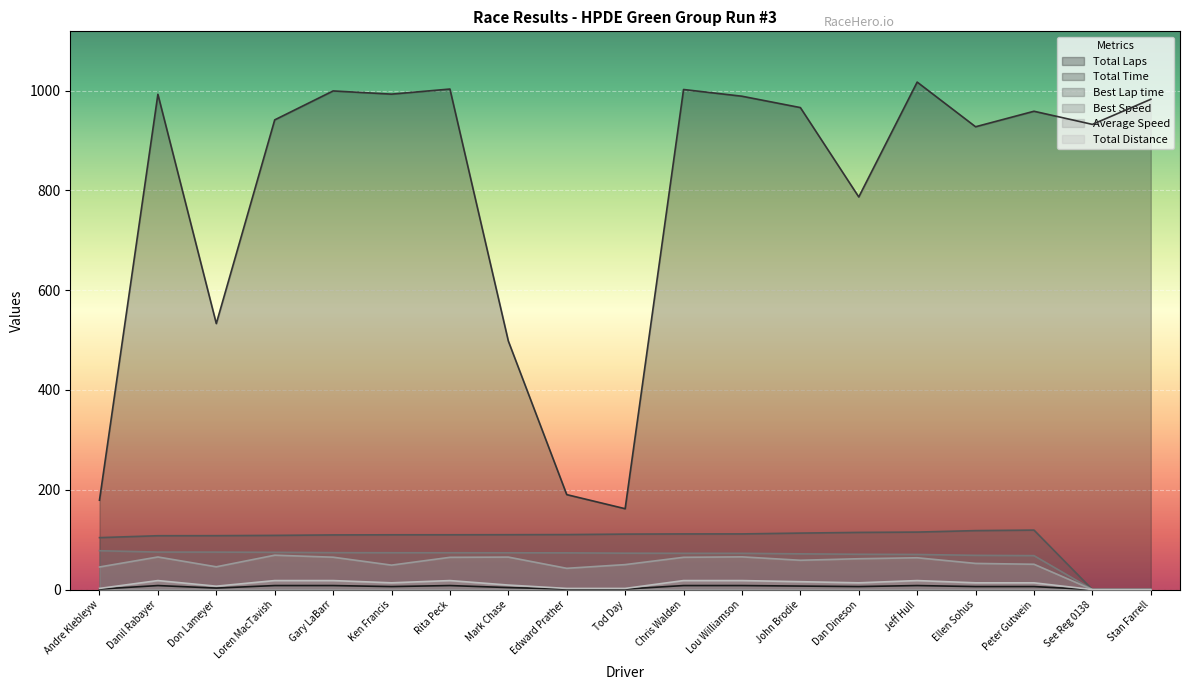

Reading left to right, extract all data points from this chart.

Total Laps: 1.0	8.0	3.0	8.0	8.0	6.0	8.0	4.0	1.0	1.0	8.0	8.0	7.0	6.0	8.0	6.0	6.0	0.0	0.0
Total Time: 179.1	992.5	533.0	941.3	999.3	992.8	1003.0	498.1	190.3	162.0	1002.1	988.7	965.9	786.8	1017.0	927.5	958.5	932.2	982.5
Best Lap time: 104.1	107.9	108.0	108.5	109.5	109.7	109.8	109.9	110.2	111.1	111.5	111.5	113.2	114.5	115.2	118.1	119.2	0.0	0.0
Best Speed: 77.8	75.1	75.0	74.6	74.0	73.8	73.8	73.7	73.5	72.9	72.7	72.6	71.6	70.7	70.3	68.6	68.0	0.0	0.0
Average Speed: 45.2	65.3	45.6	68.8	64.8	49.0	64.6	65.1	42.6	50.0	64.7	65.5	58.7	61.8	63.7	52.4	50.7	0.0	0.0
Total Distance: 2.2	18.0	6.8	18.0	18.0	13.5	18.0	9.0	2.2	2.2	18.0	18.0	15.8	13.5	18.0	13.5	13.5	0.0	0.0